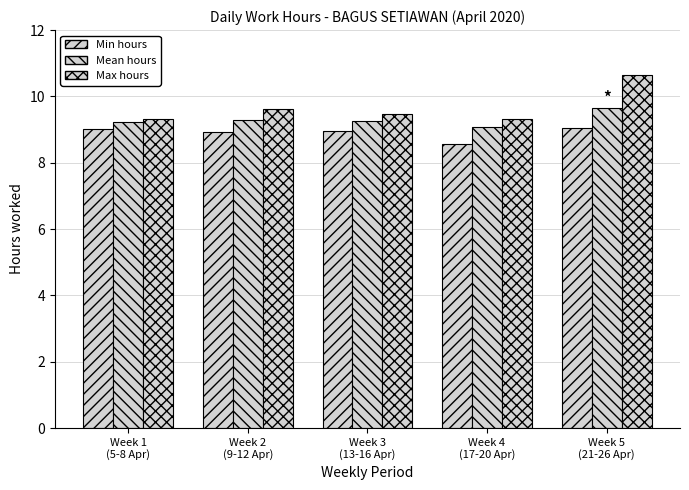

Rank the categories by Max hours value from lowest to highest.

Week 4
(17-20 Apr), Week 1
(5-8 Apr), Week 3
(13-16 Apr), Week 2
(9-12 Apr), Week 5
(21-26 Apr)